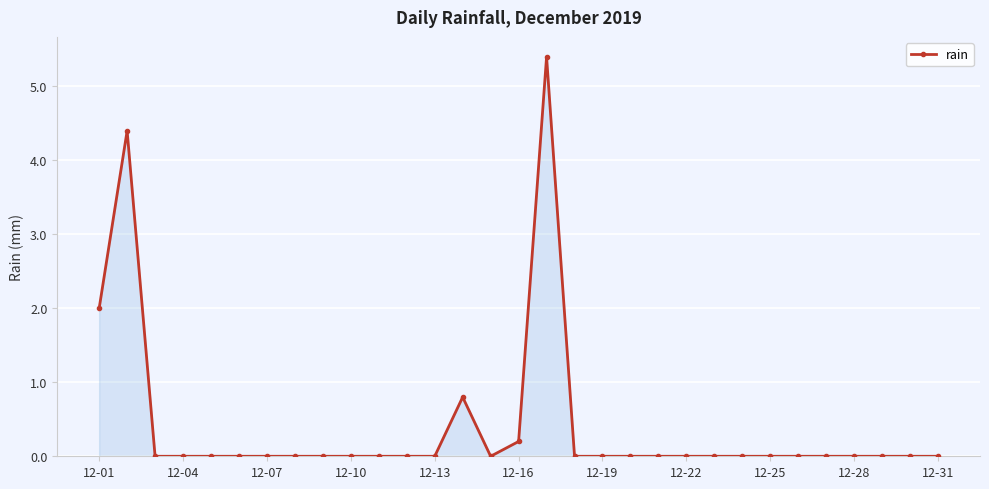

What is the greatest value displayed?

5.4